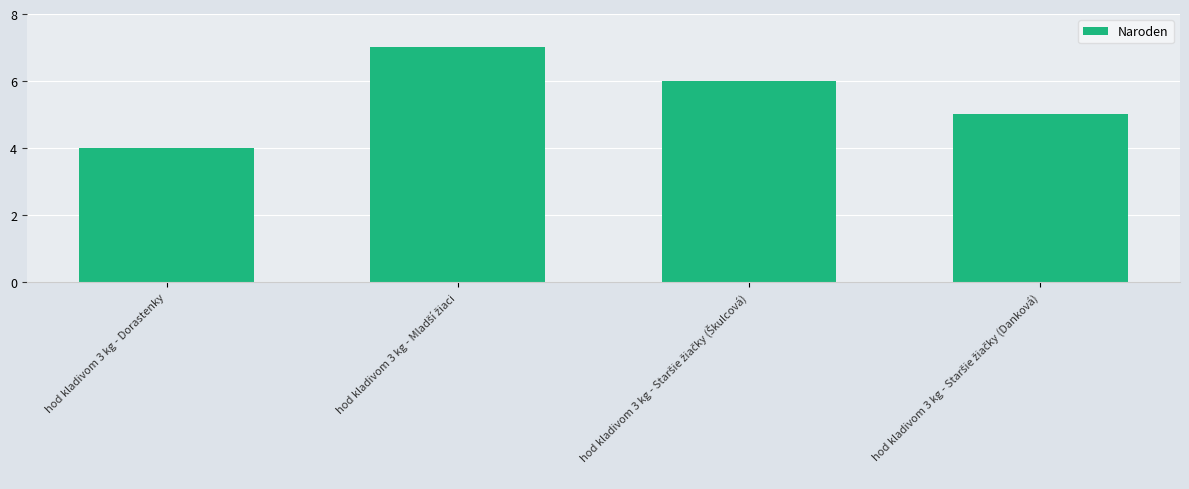

What is the greatest value displayed?

7